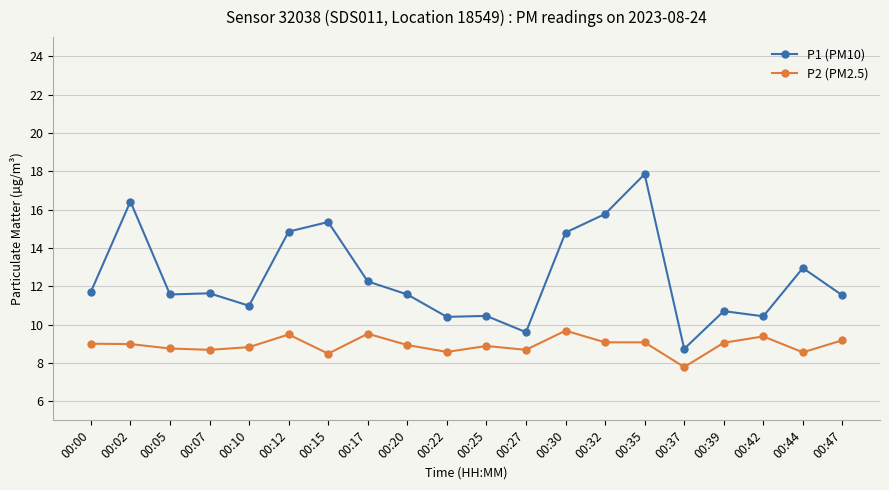

What are all the series names shown in the legend?

P1 (PM10), P2 (PM2.5)